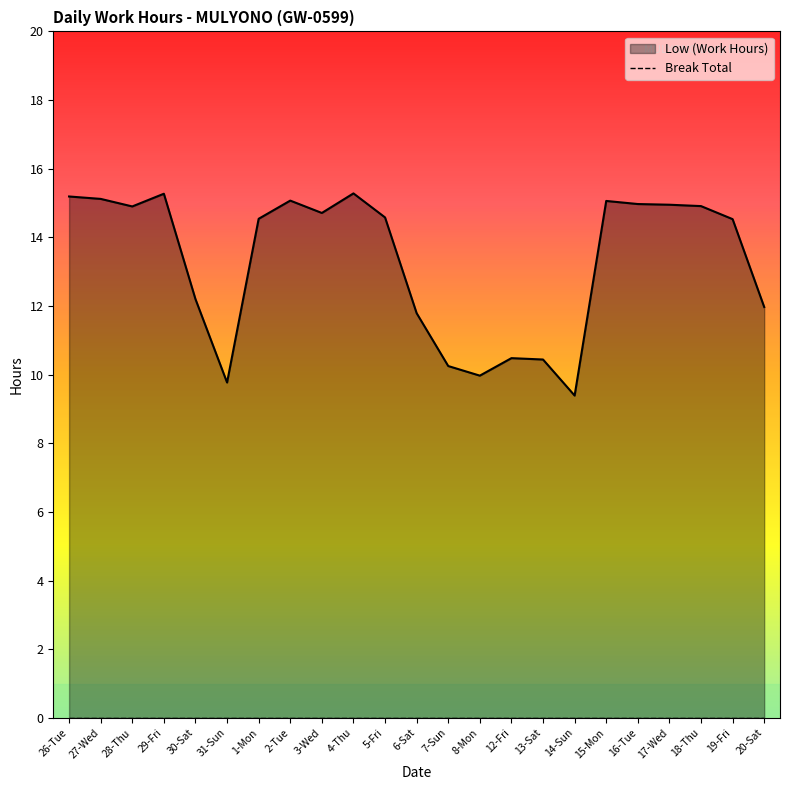

What is the value of the 19th point from the left?

15.0